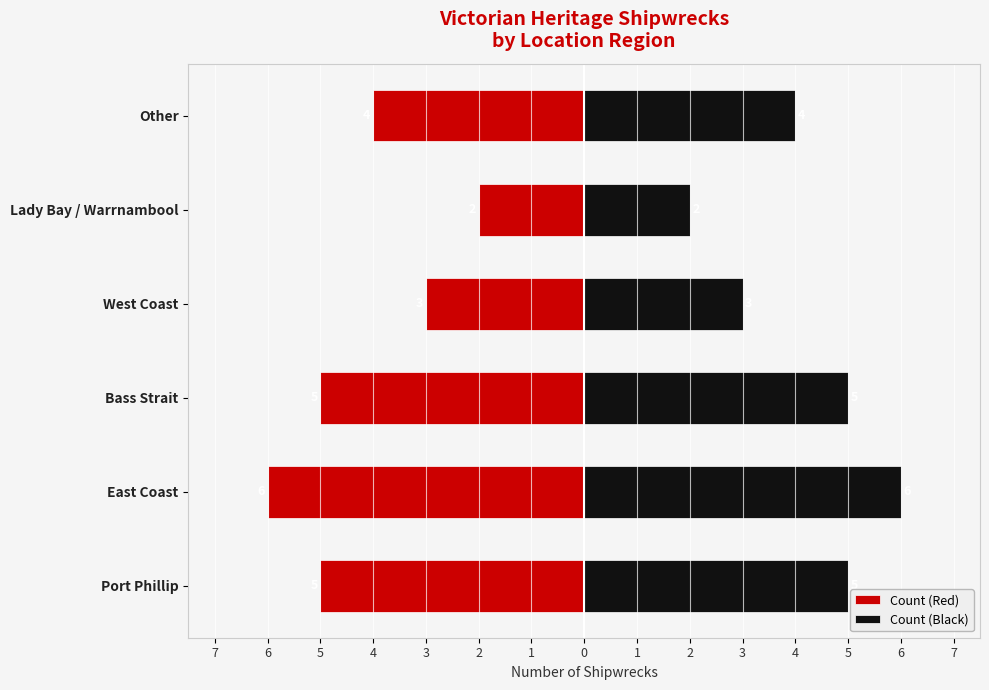

List the series in order of their overall mean, lowest first.

Count (Red), Count (Black)